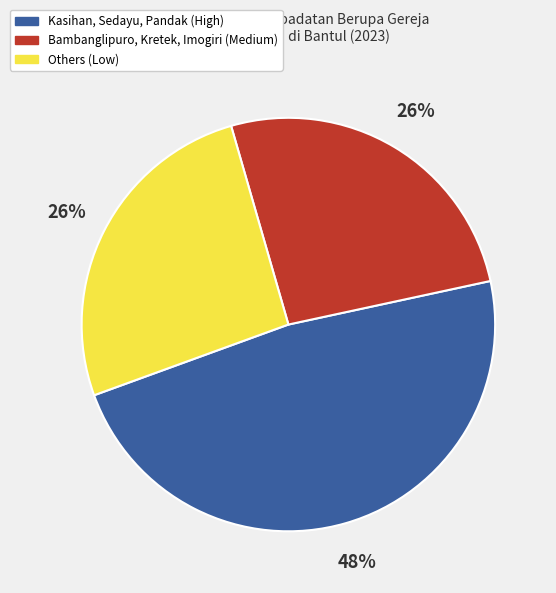

Between Others (Low) and Kasihan, Sedayu, Pandak (High), which is larger?

Kasihan, Sedayu, Pandak (High)